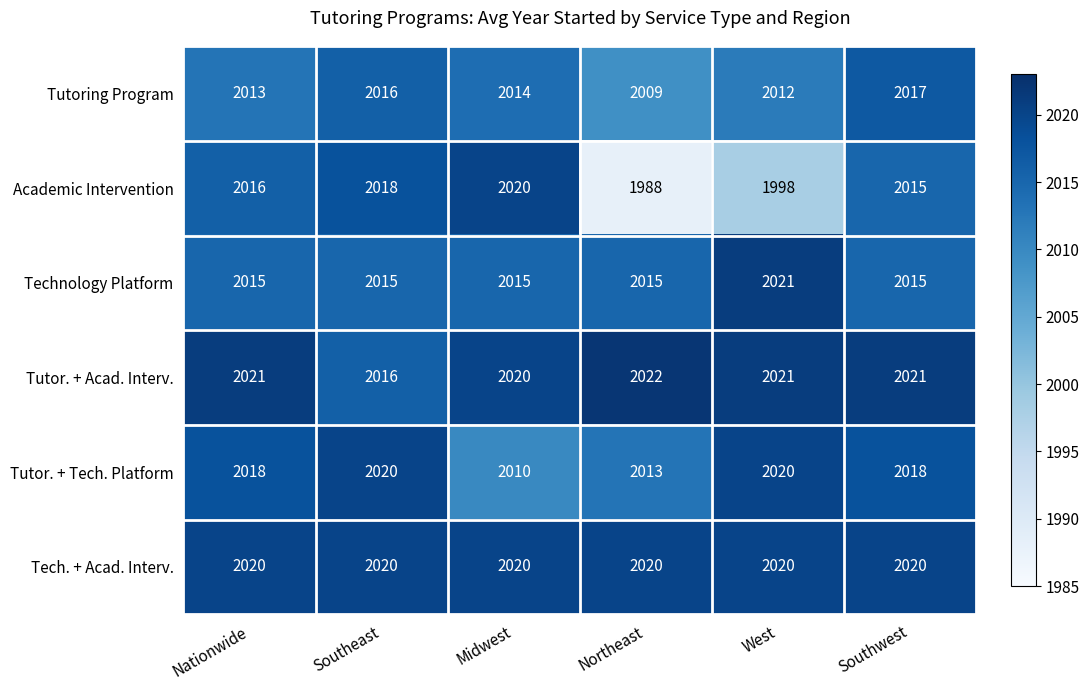

What is the approximate value of Tutor. + Acad. Interv. at Northeast?

2022